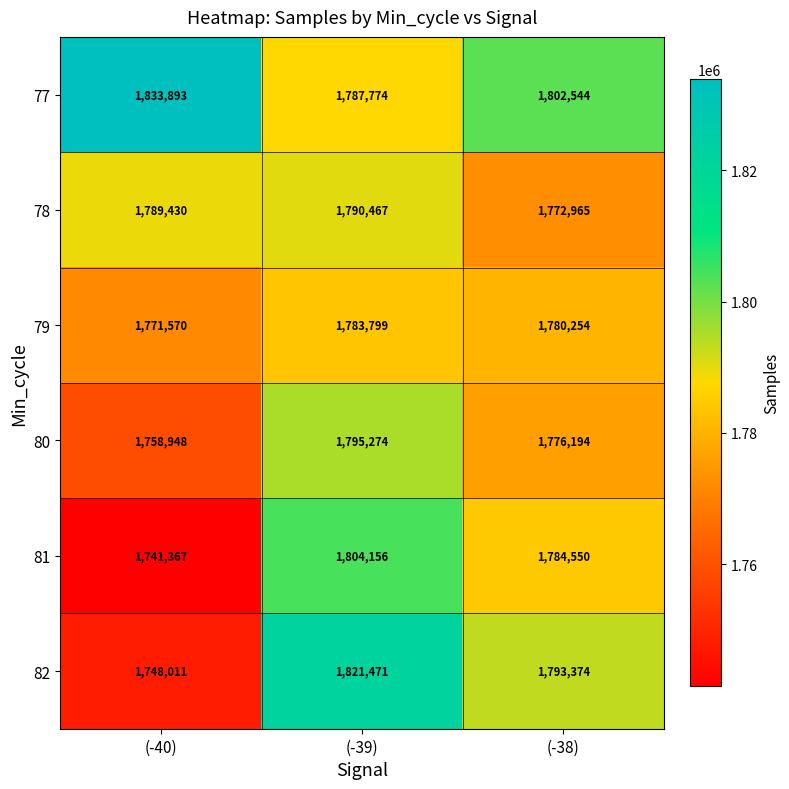

Which series has the largest total across all categories?

77